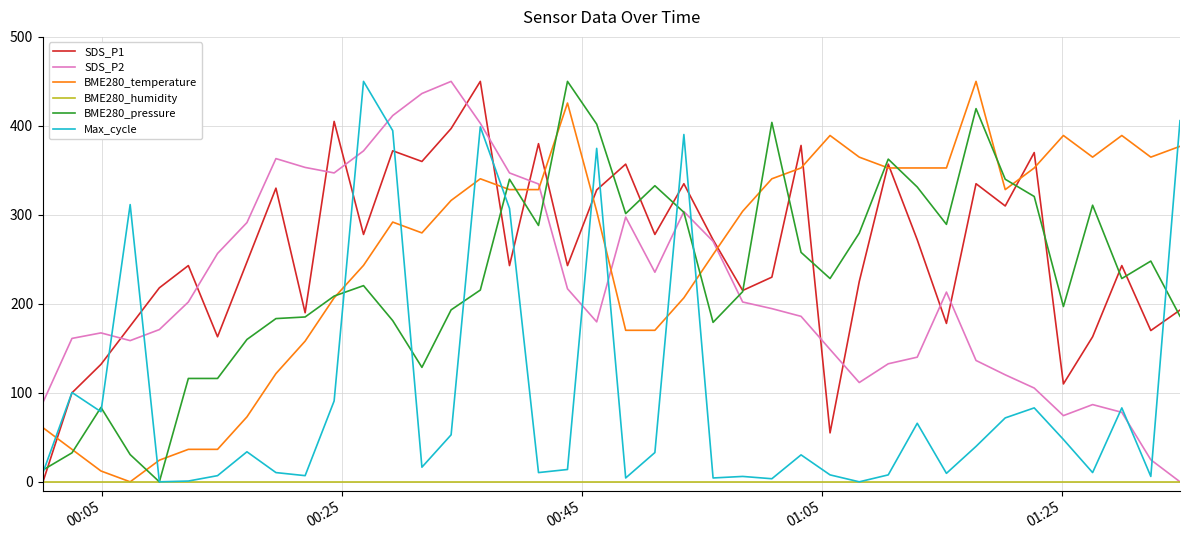

Does the chart display data point markers on the line(s)?

No